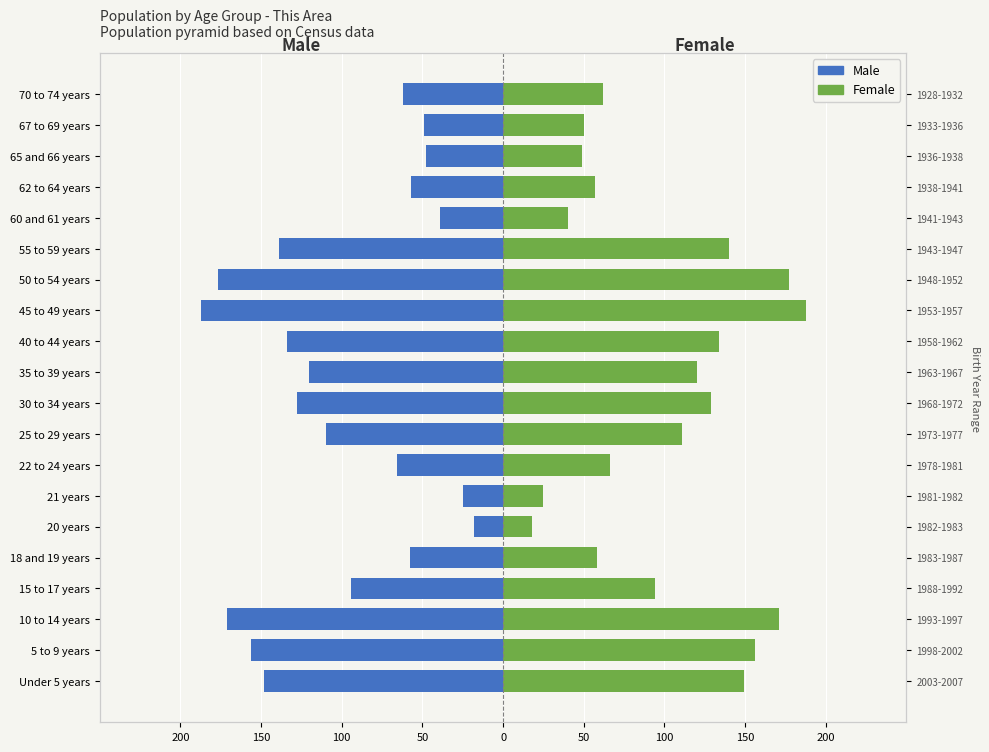

What are all the series names shown in the legend?

Male, Female